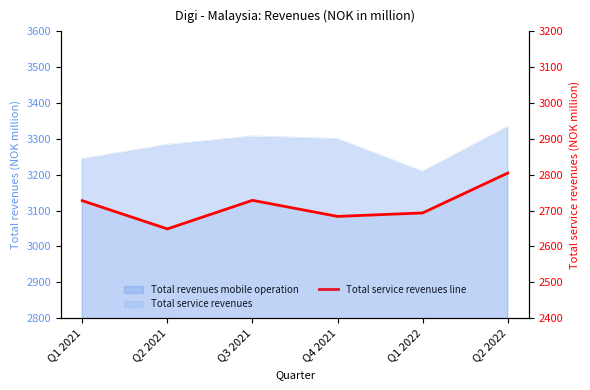

Rank the categories by value from highest to lowest.

Q2 2022, Q3 2021, Q1 2021, Q1 2022, Q4 2021, Q2 2021